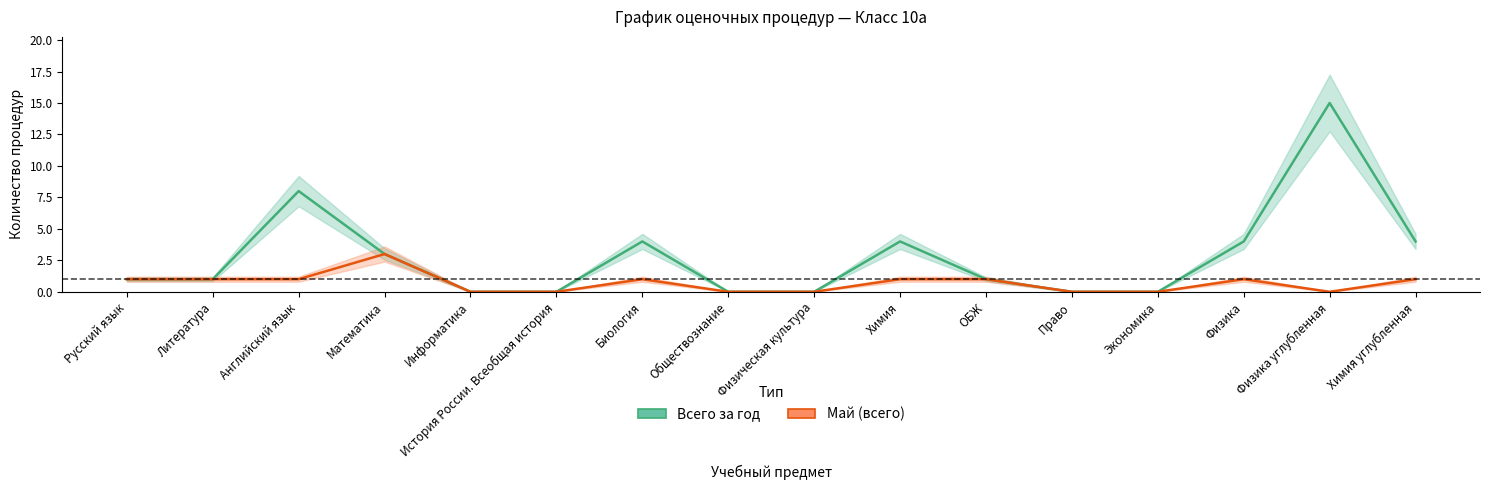

How many lines are shown in the chart?

2